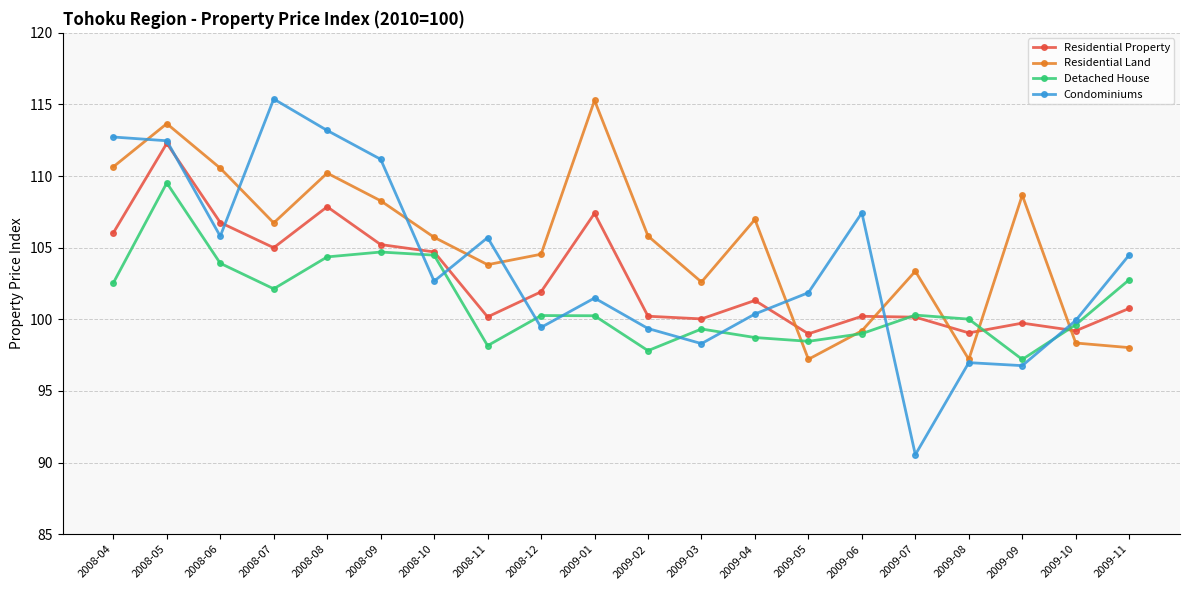

Where is the first local maximum for Residential Property?

2008-05